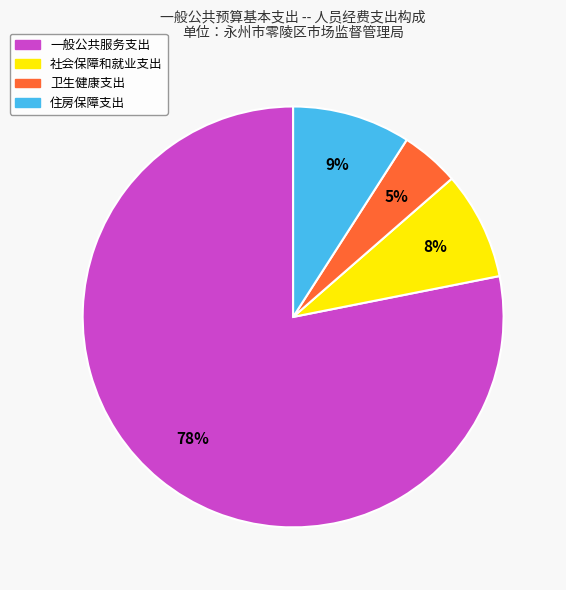

Which slice represents more than half of the pie?

一般公共服务支出